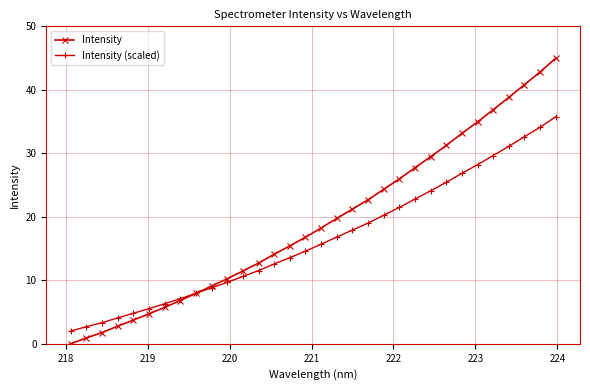

How many intersections are there between Intensity and Intensity (scaled)?

1